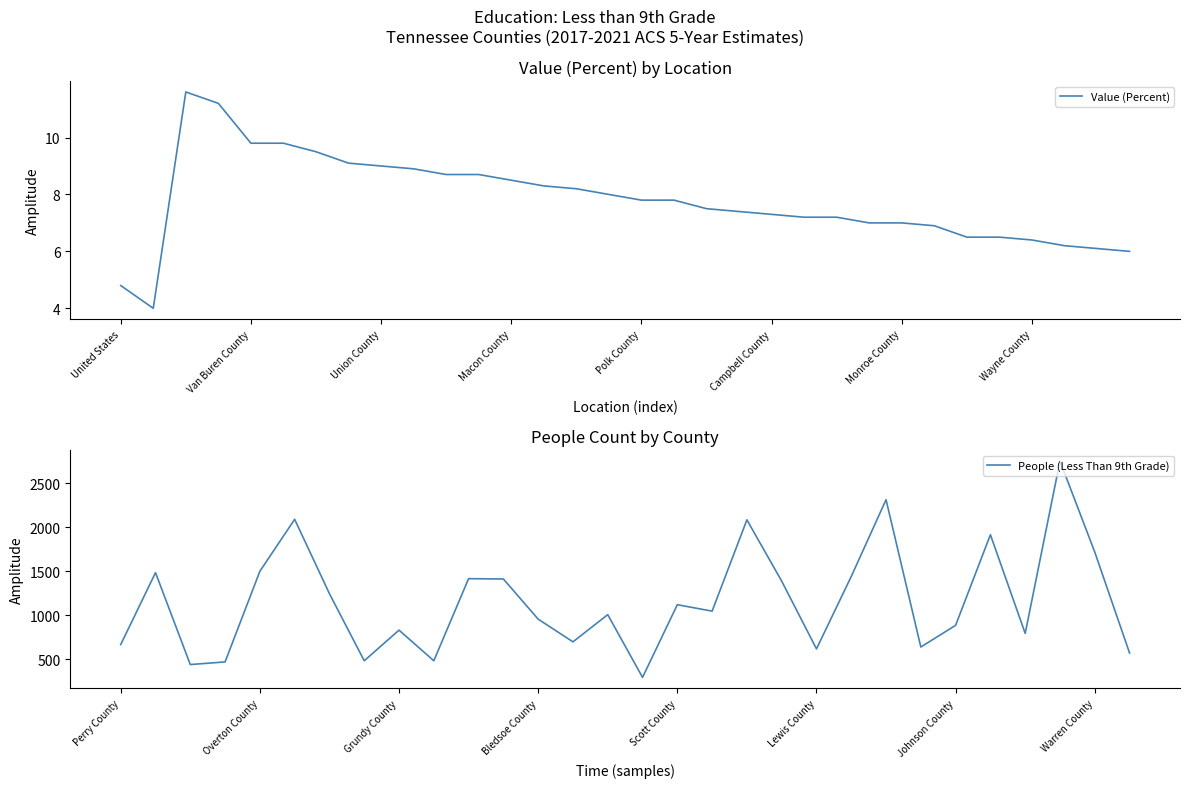

Reading left to right, list all the values displayed in this chart.

United States=4.8	Tennessee=4.0	Perry County=11.6	Fentress County=11.2	Van Buren County=9.8	Hancock County=9.8	Overton County=9.5	Claiborne County=9.1	Union County=9.0	Lake County=8.9	Grundy County=8.7	Clay County=8.7	Macon County=8.5	Grainger County=8.3	Bledsoe County=8.2	Jackson County=8.0	Polk County=7.8	Pickett County=7.8	Scott County=7.5	DeKalb County=7.4	Campbell County=7.3	White County=7.2	Lewis County=7.2	Marion County=7.0	Monroe County=7.0	Meigs County=6.9	Johnson County=6.5	Lawrence County=6.5	Wayne County=6.4	Hamblen County=6.2	Warren County=6.1	Crockett County=6.0